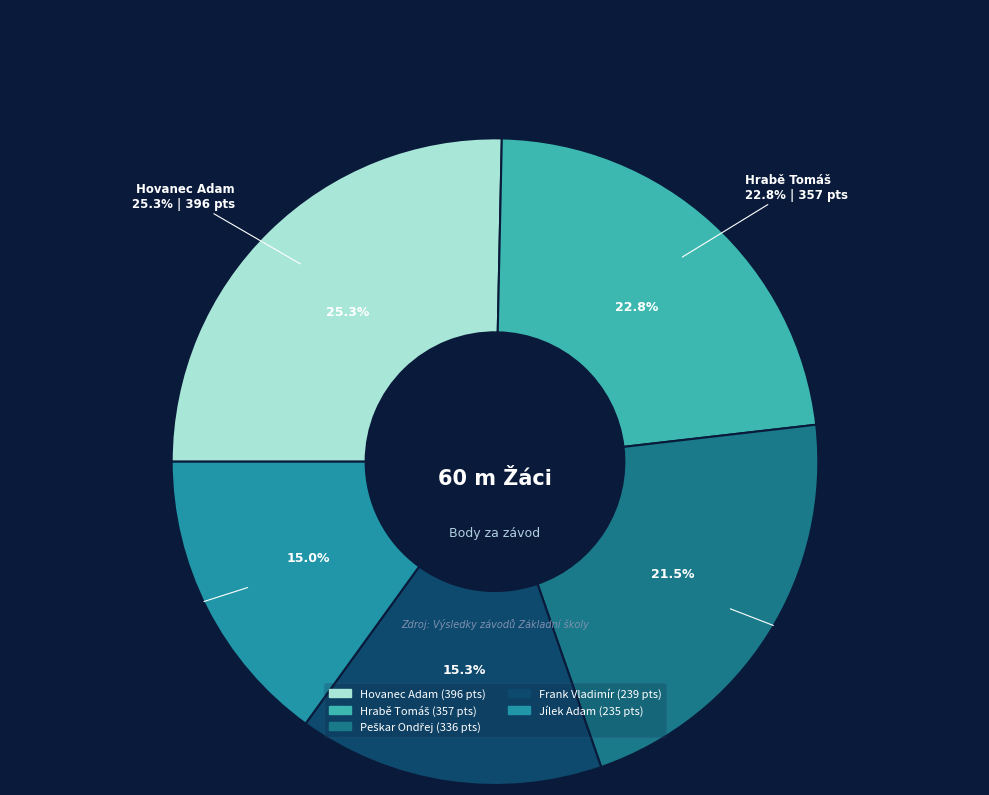

How many slices are in this pie chart?

5